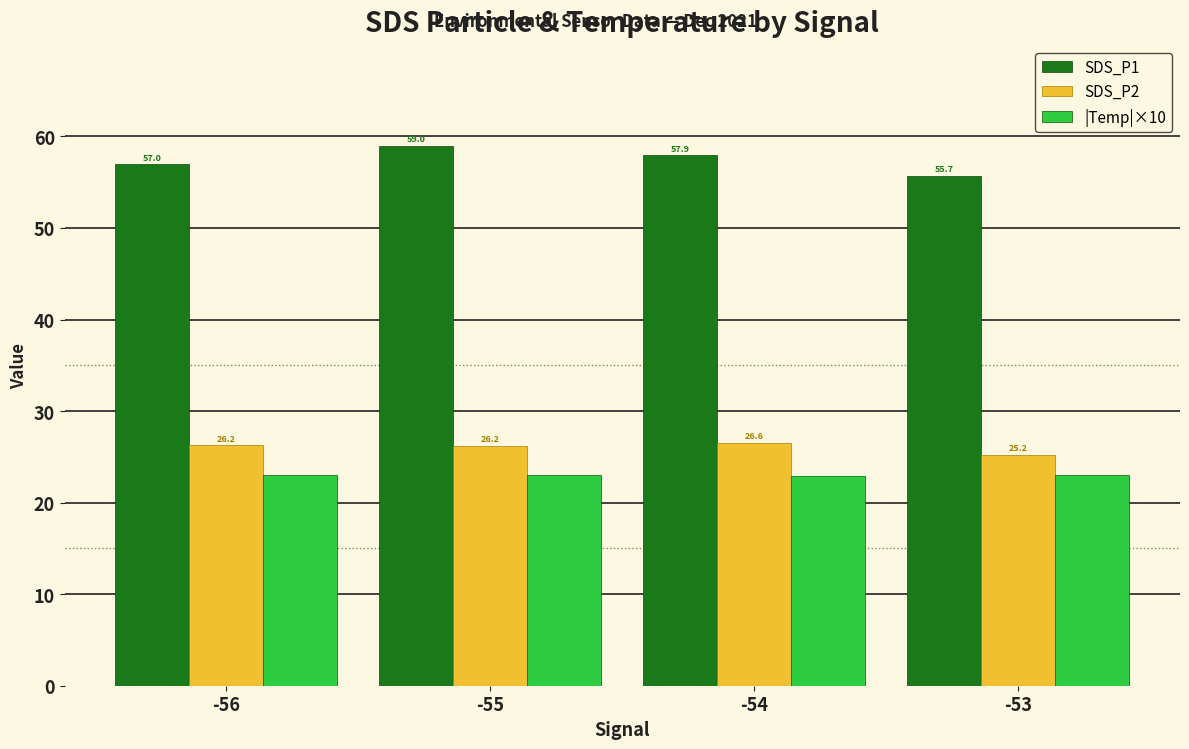

Which series has the widest spread of values?

SDS_P1